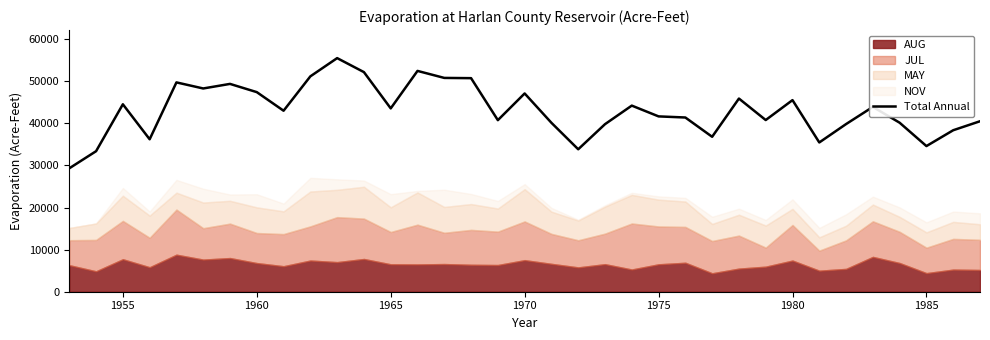

What is the highest value of the Total Annual series?

55507.0